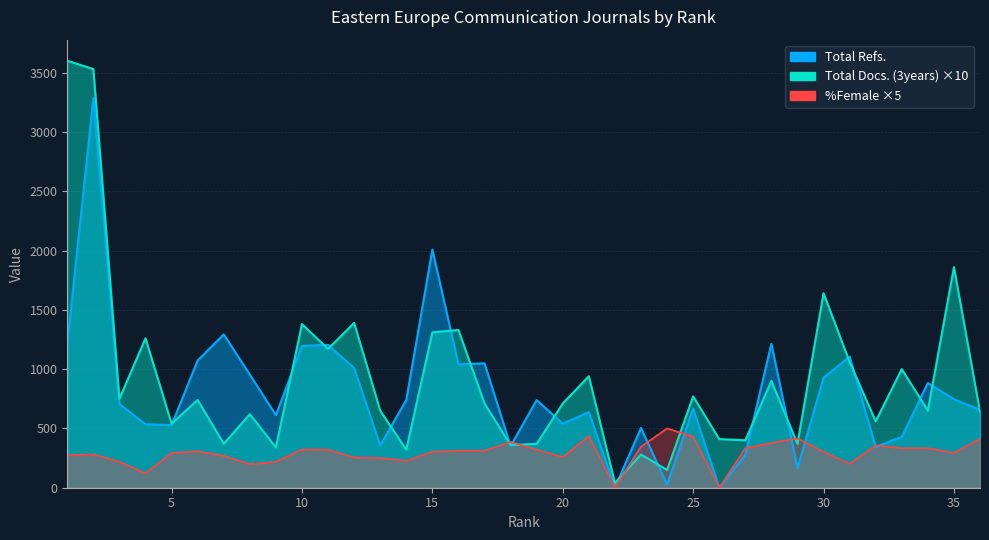

How many lines are shown in the chart?

3